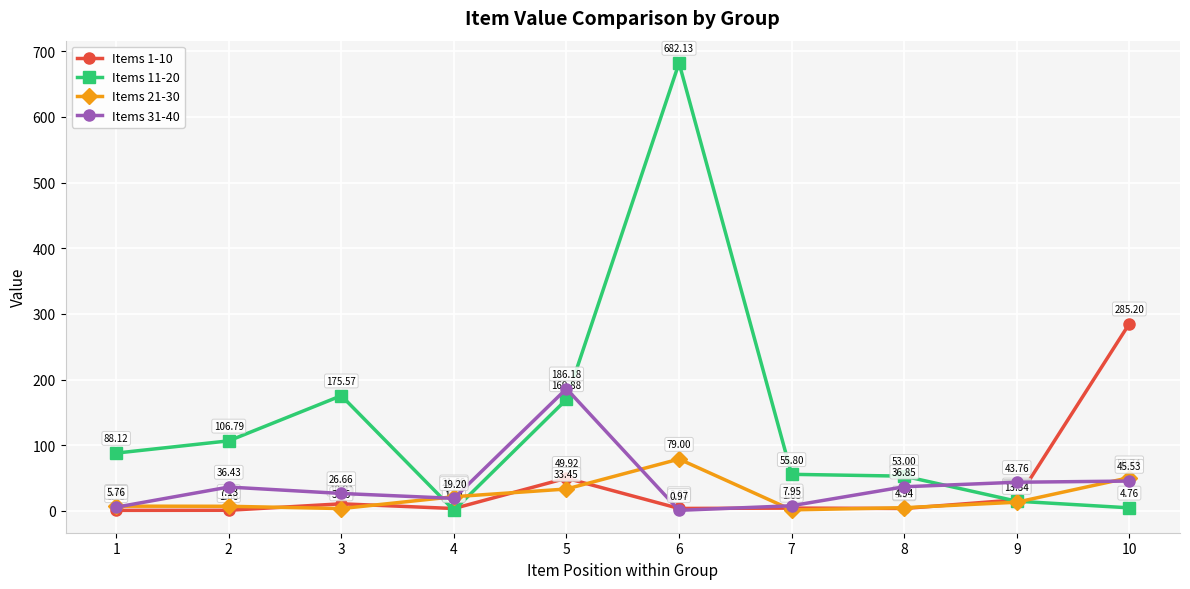

How many series are shown in this chart?

4